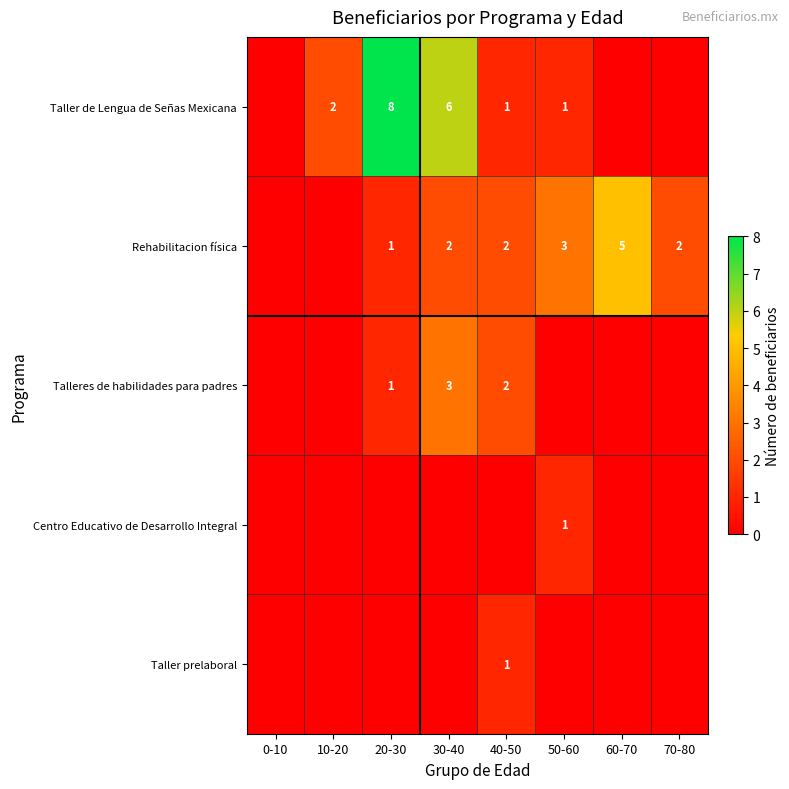

The value of Rehabilitacion física at 60-70 is 2. True or false?

False